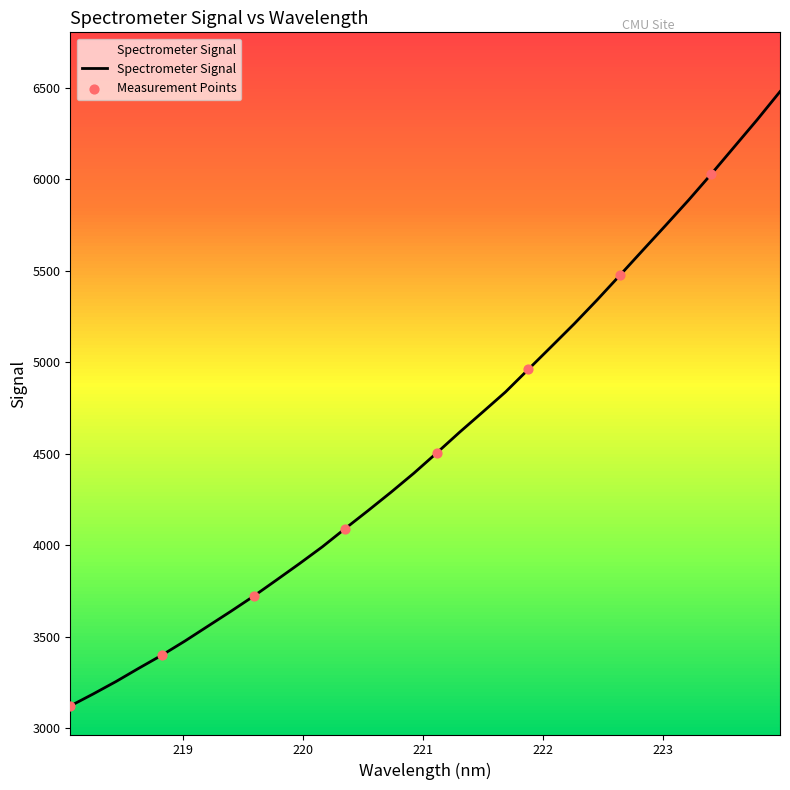

What is the ratio of the value at 221.8812 to the value at 219.0156?

1.4